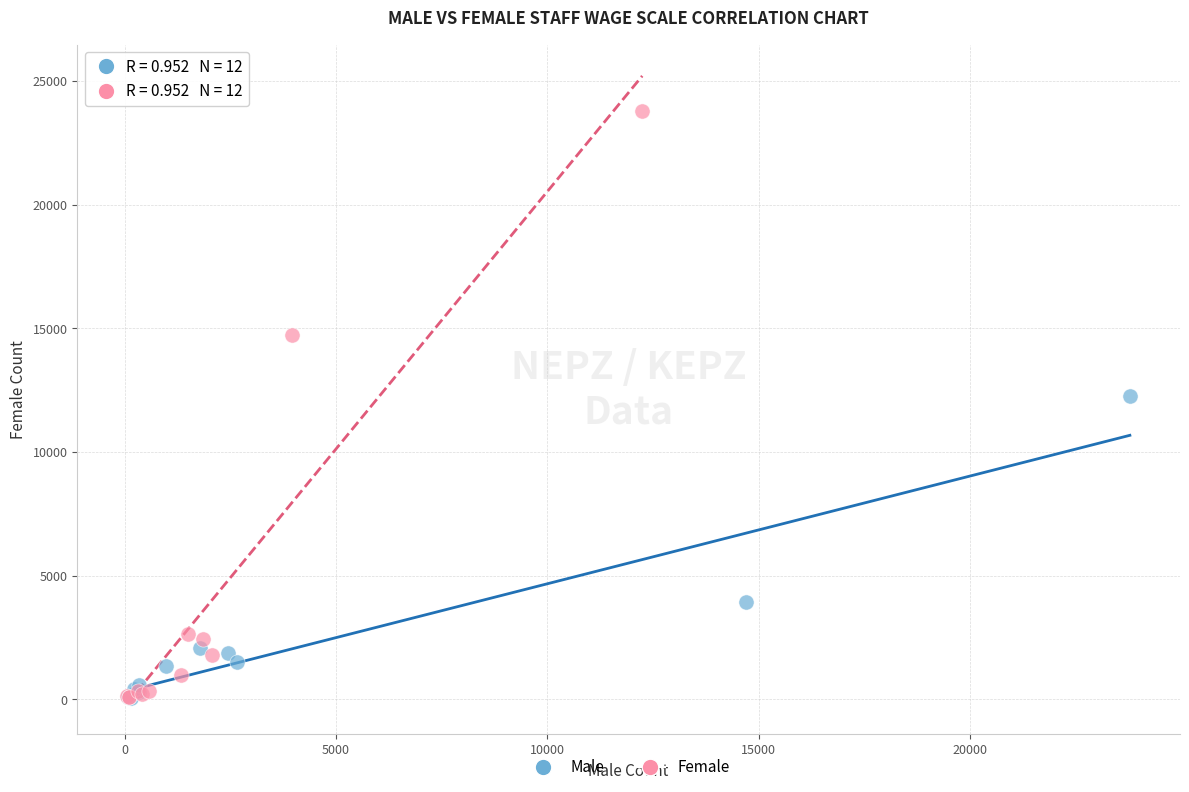

Which series has the widest spread of Y values?

Female